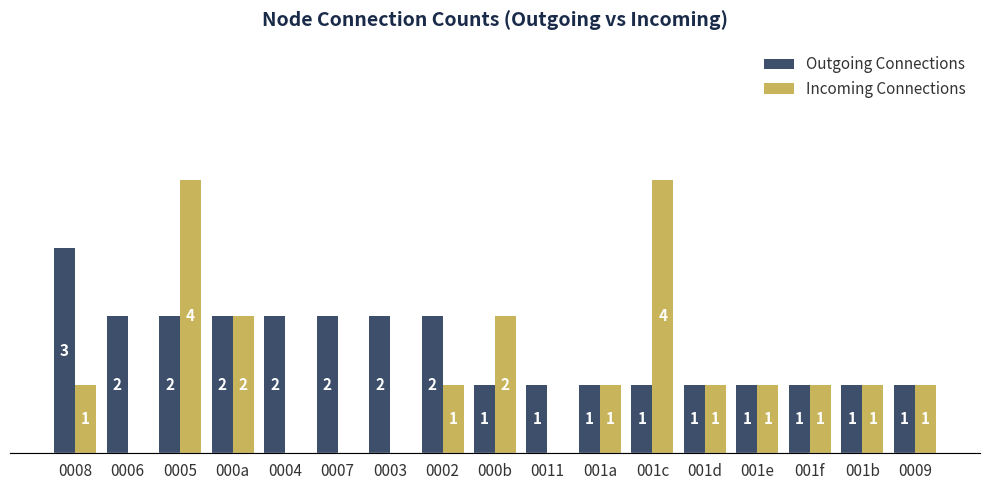

How many positive values does the Incoming Connections series have?

12